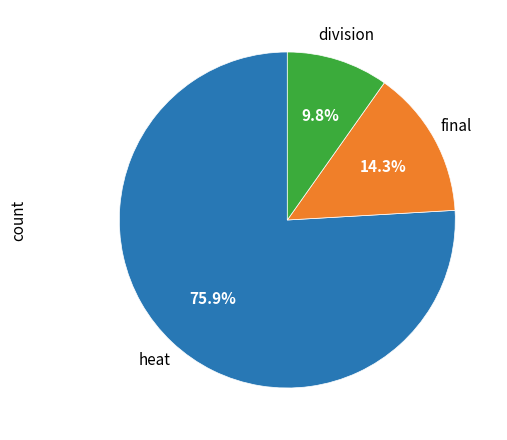

Is there any slice that represents more than half of the pie?

Yes